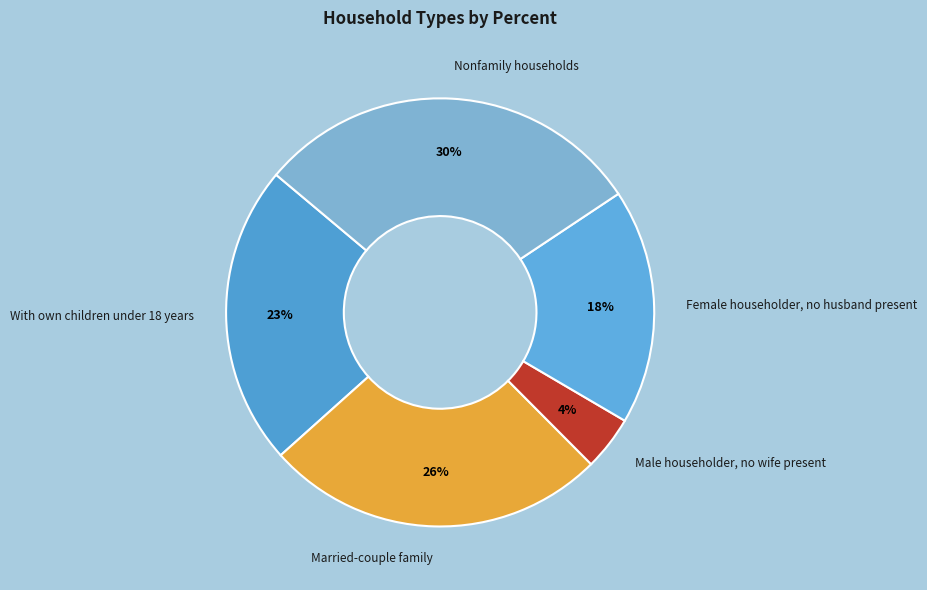

What is the largest slice in the pie chart?

Nonfamily households